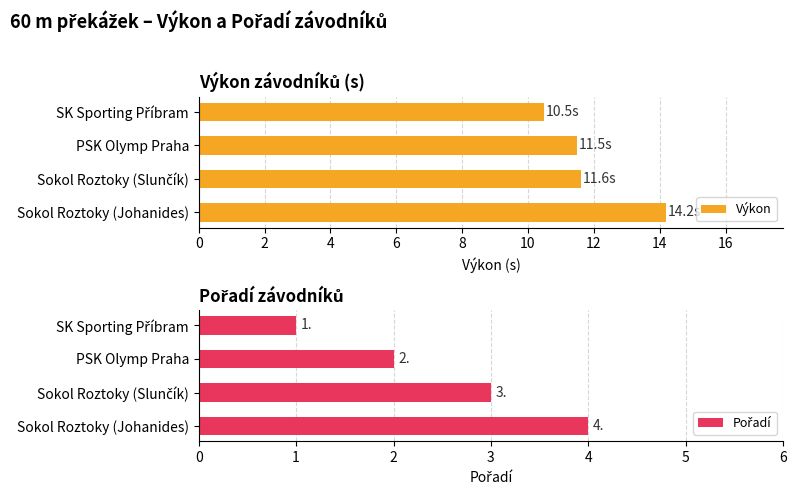

How many bars are there in total?

8